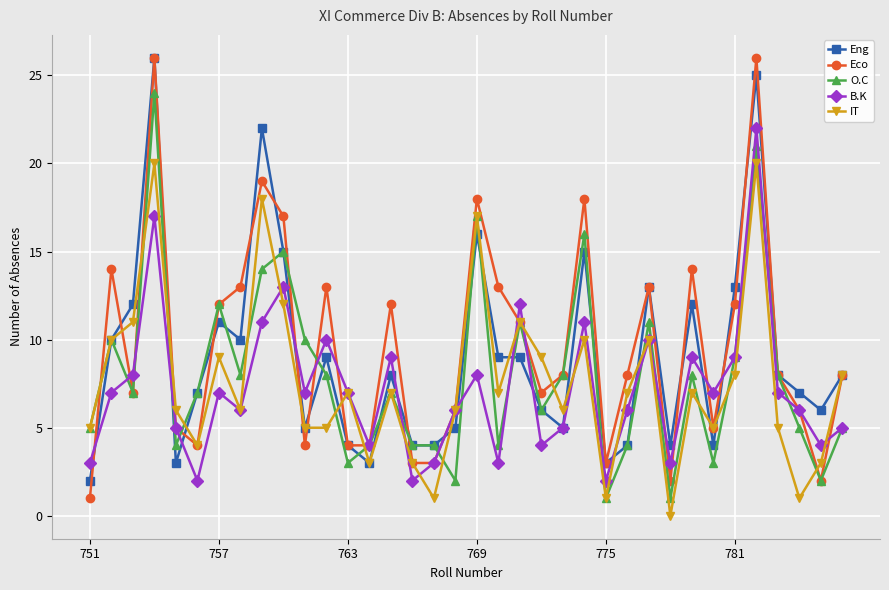

What is the difference between the maximum and second lowest values in the O.C series?

23